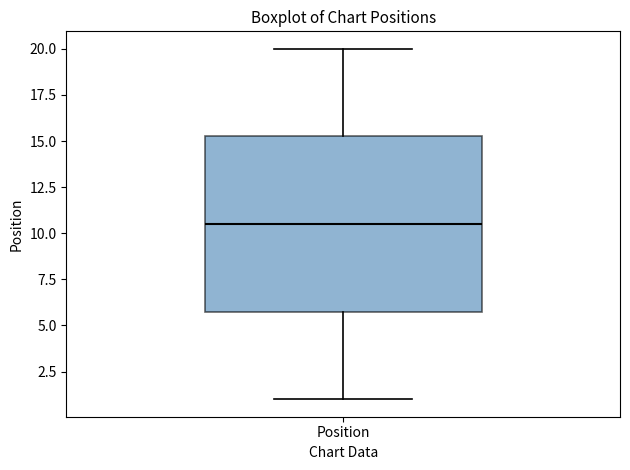

Transcribe this box plot: give where the median line is, the range the box spans, and where the two whiskers end, as read against the y-axis. The values are not printed on the chart, so give them approximately, as read against the axis.

median 10.5, box 6.0 to 15.5, whiskers 1.0 to 20.0